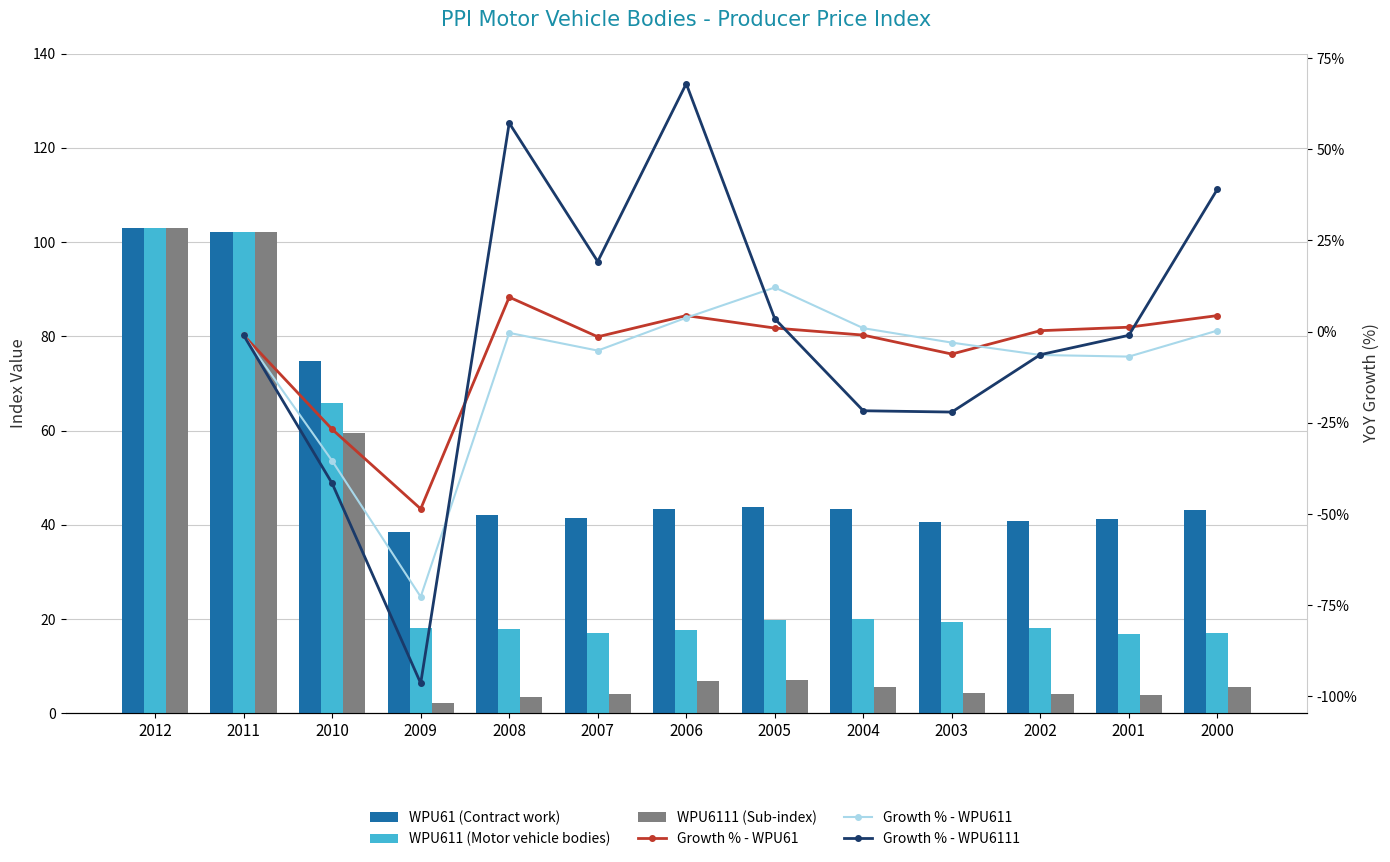

Reading left to right, extract all data points from this chart.

WPU61: 103.1	102.1	74.7	38.4	42.1	41.5	43.3	43.7	43.3	40.7	40.8	41.3	43.1
WPU611: 103.1	102.1	65.9	18.0	17.9	17.0	17.7	19.8	20.0	19.4	18.1	16.9	17.0
WPU6111: 103.1	102.1	59.6	2.1	3.4	4.0	6.8	7.0	5.5	4.3	4.0	4.0	5.5